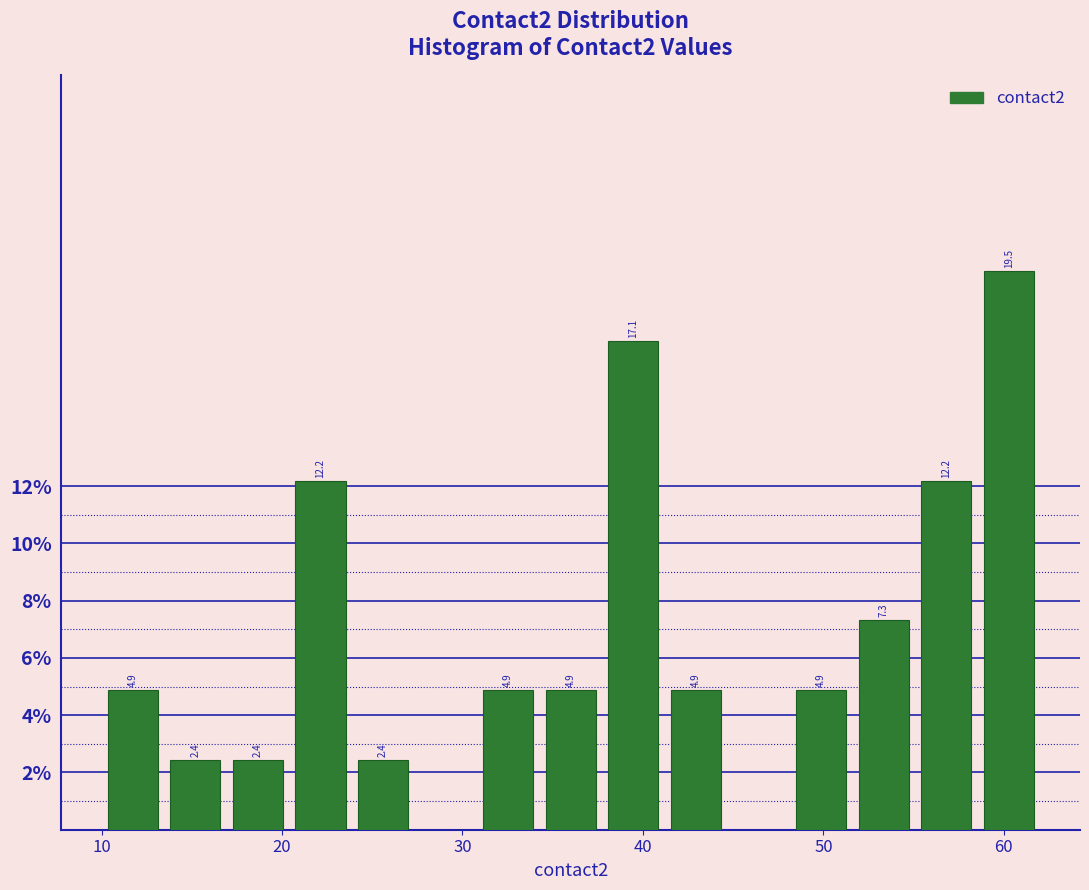

Around what value on the x-axis is the tallest bar? Give the approximate position of its centre, as read against the axis.

60